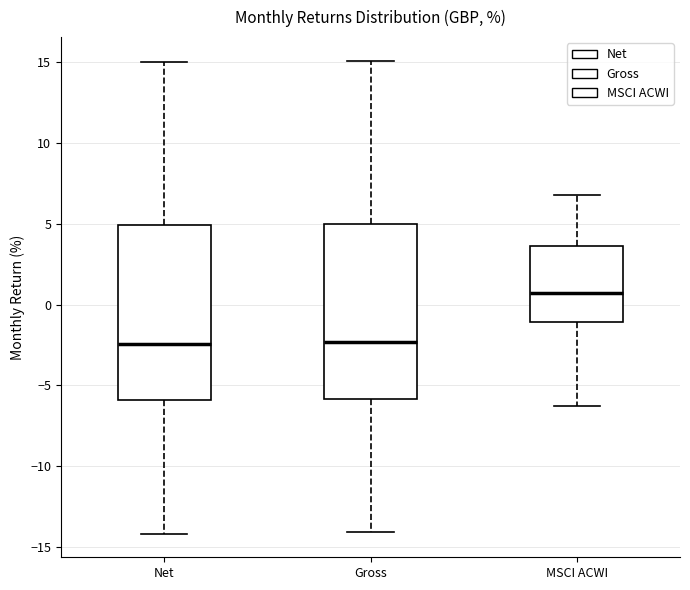

Which box has the highest median line?

MSCI ACWI